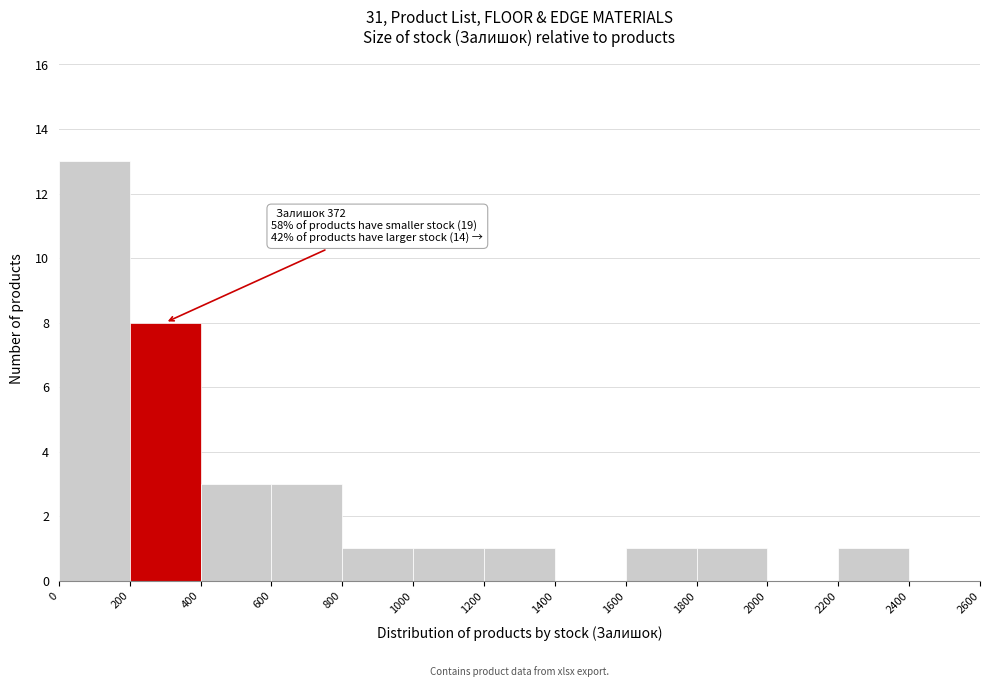

Which range on the x-axis has the tallest bar?

0 to 200